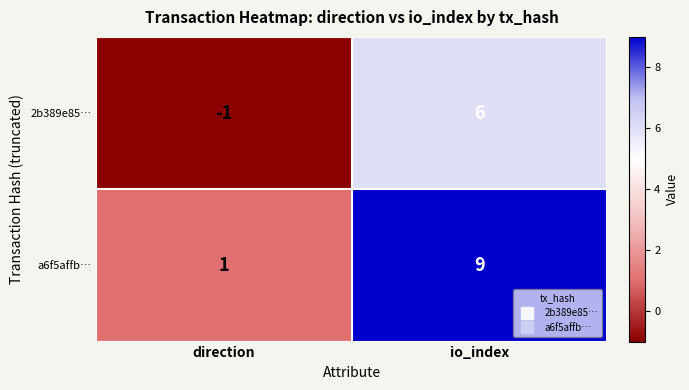

Rank the series by their average value, from lowest to highest.

2b389e85…, a6f5affb…